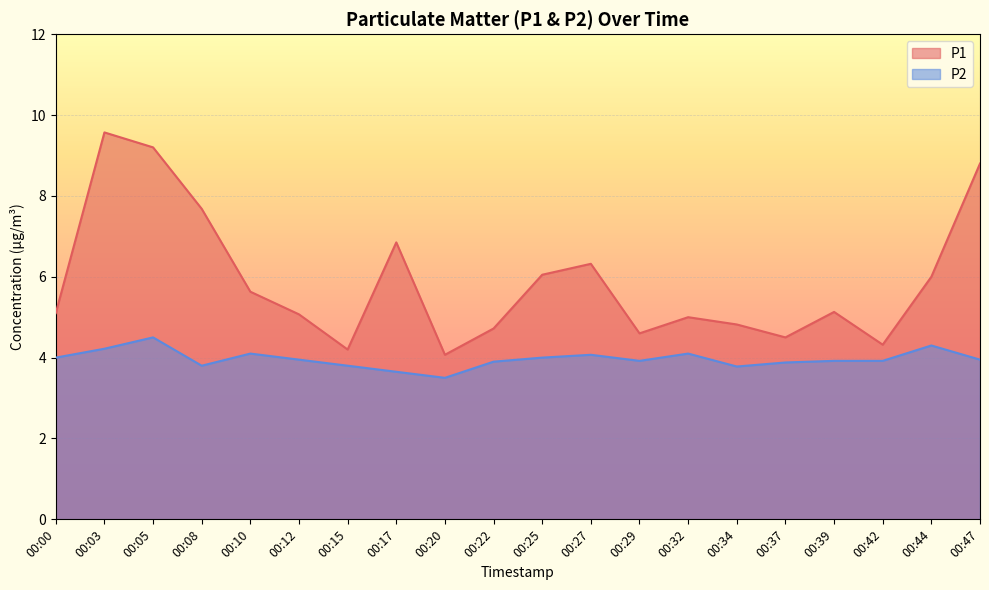

At which label is P2 closest to 4?

00:00